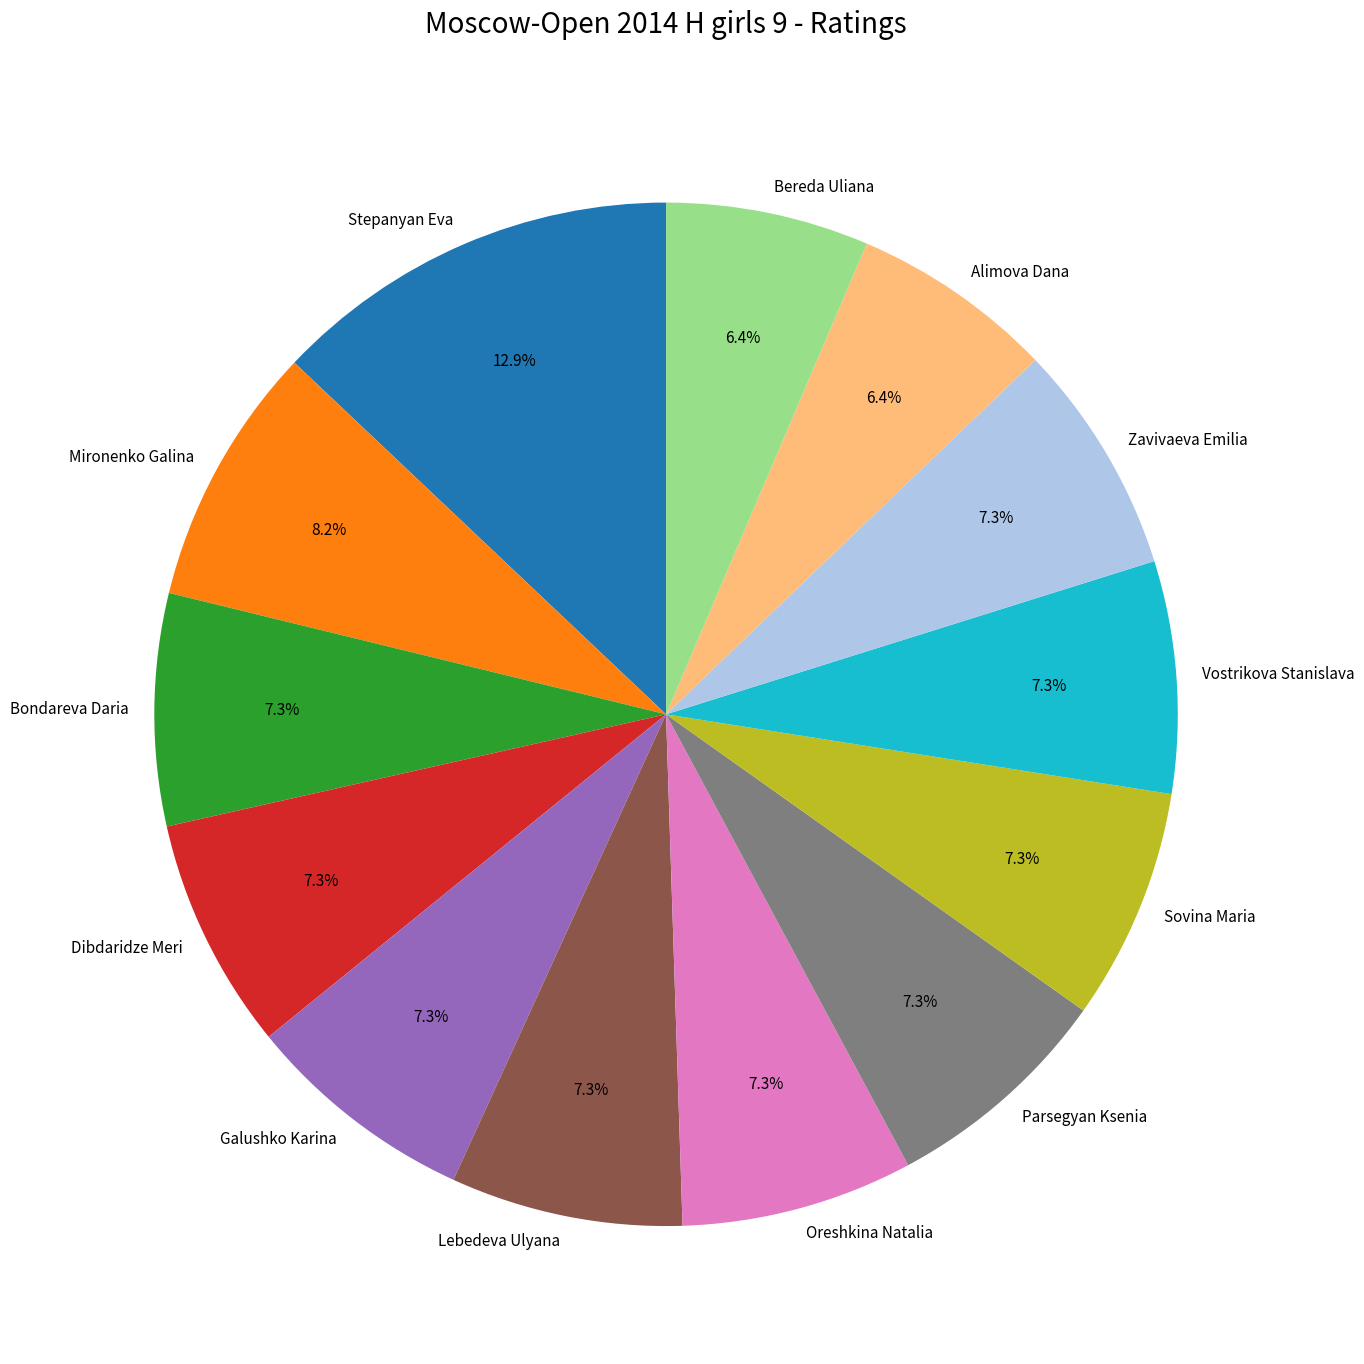

Does any single category account for the majority?

No